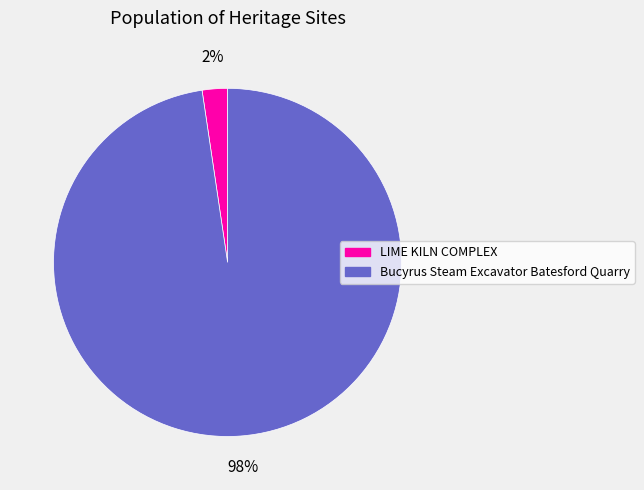

What is the majority slice?

Bucyrus Steam Excavator Batesford Quarry